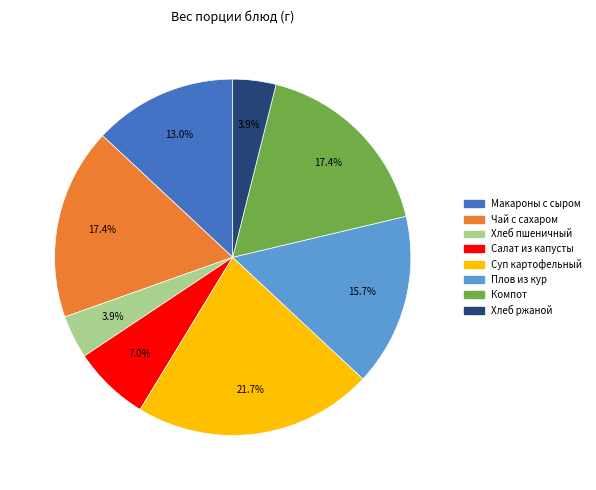

Is there any slice that represents more than half of the pie?

No